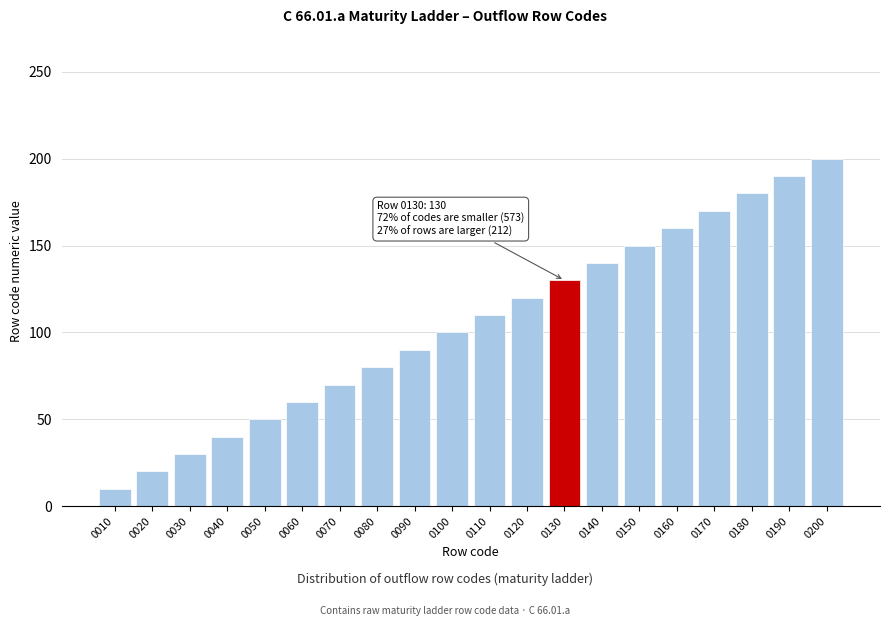

Reading left to right, transcribe all the data shown in this chart.

0010=10	0020=20	0030=30	0040=40	0050=50	0060=60	0070=70	0080=80	0090=90	0100=100	0110=110	0120=120	0130=130	0140=140	0150=150	0160=160	0170=170	0180=180	0190=190	0200=200